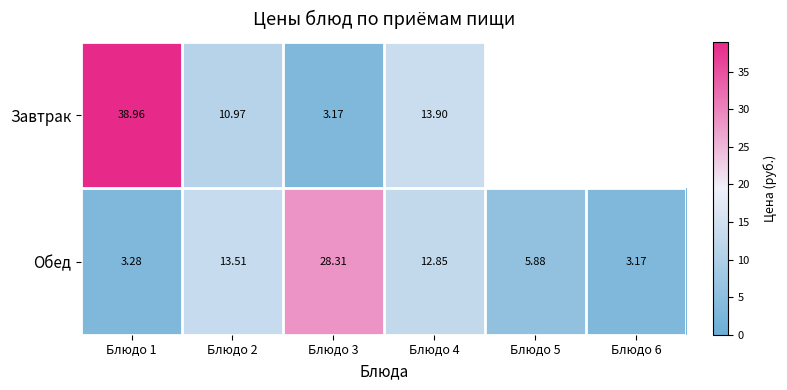

At which label is Обед closest to 15?

Блюдо 2